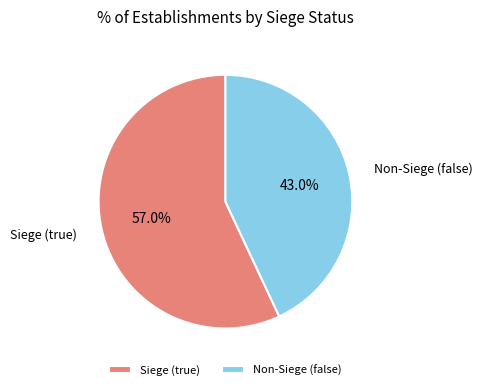

What percentage do Siege (true) and Non-Siege (false) together represent?

100.0%